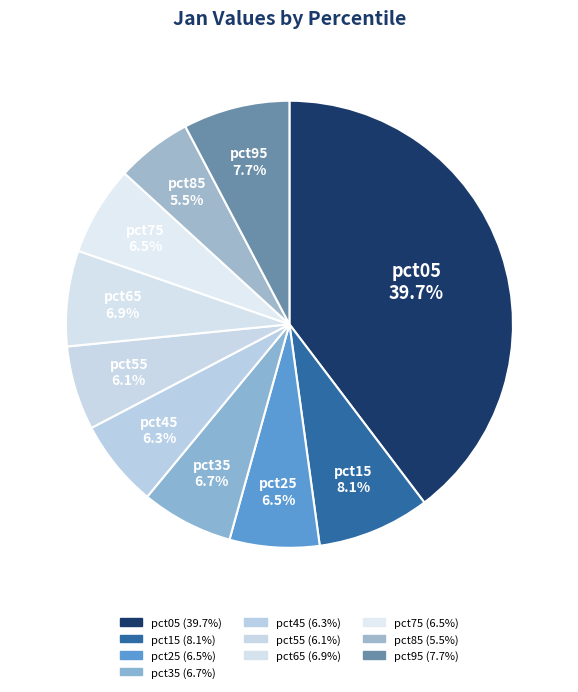

Count the number of slices in the pie.

10